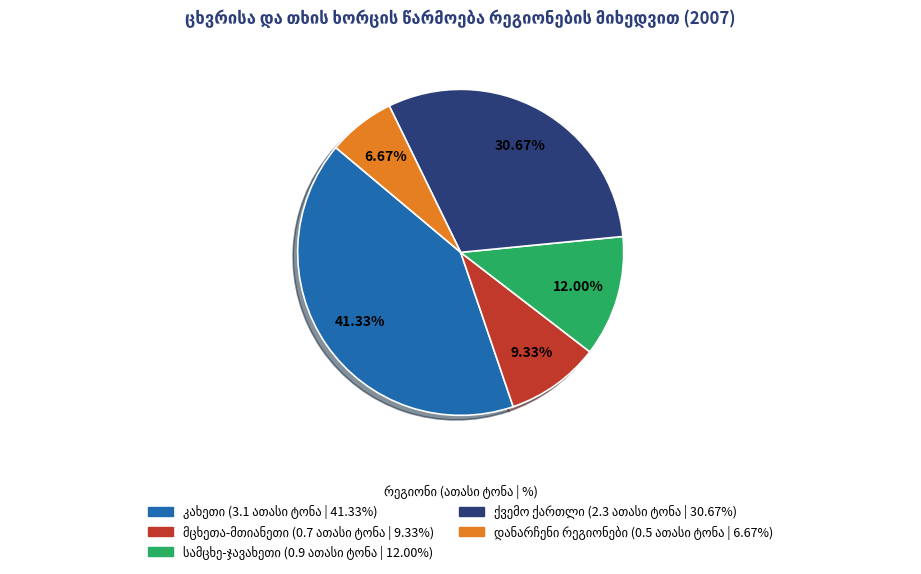

Is there a majority slice in this chart?

No